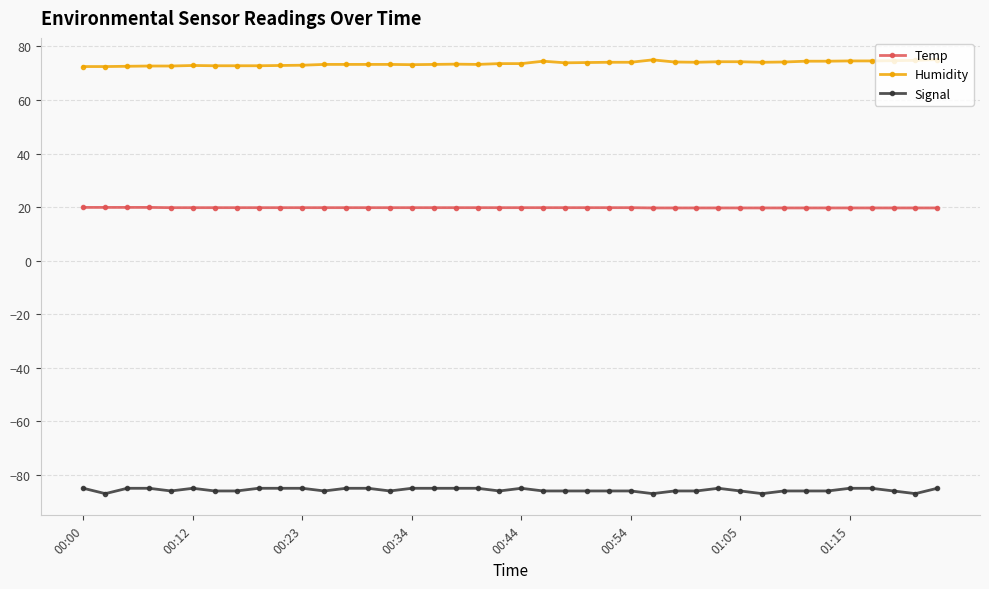

At how many categories does at least one series exceed 30?

40